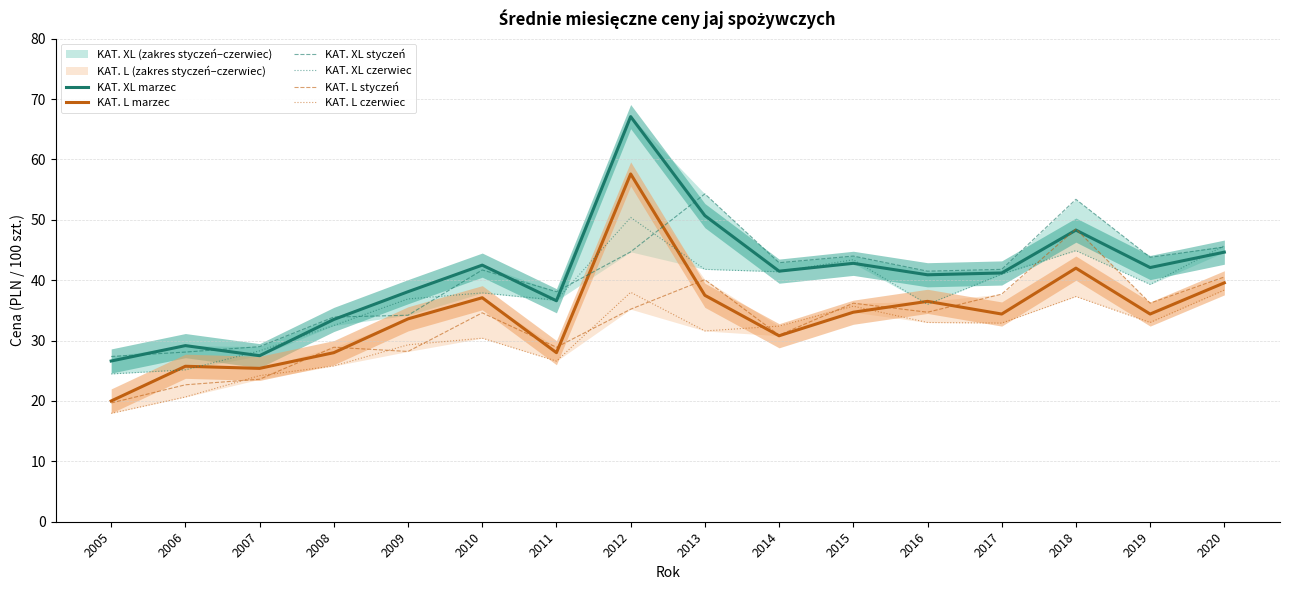

What is the value of the KAT. L czerwiec point at the 16th from the left?

38.4